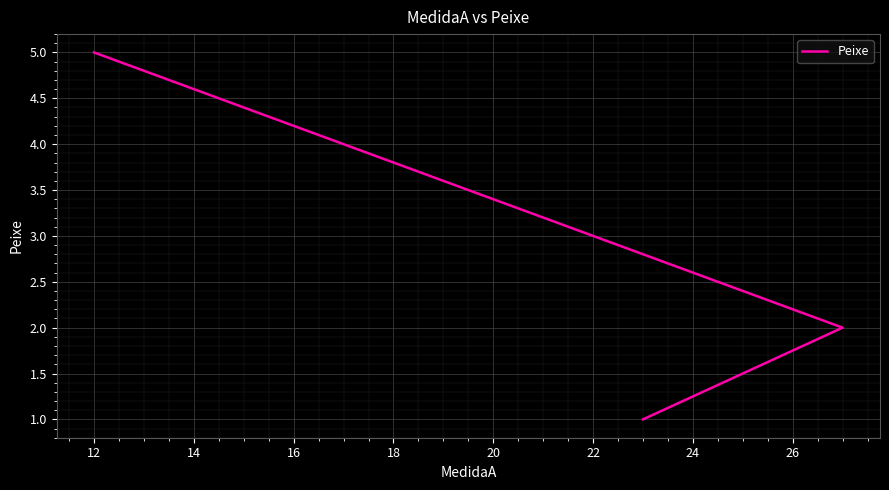

What is the greatest value displayed?

5